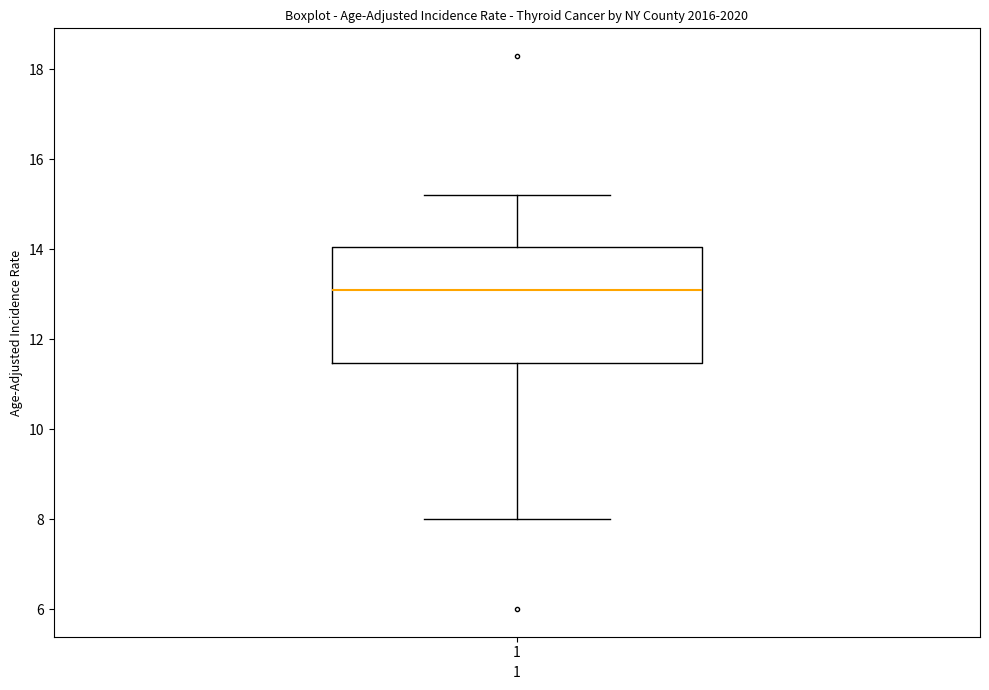

Transcribe this box plot: give where the median line is, the range the box spans, and where the two whiskers end, as read against the y-axis. The values are not printed on the chart, so give them approximately, as read against the axis.

median 13.2, box 11.4 to 14.0, whiskers 8.0 to 15.2